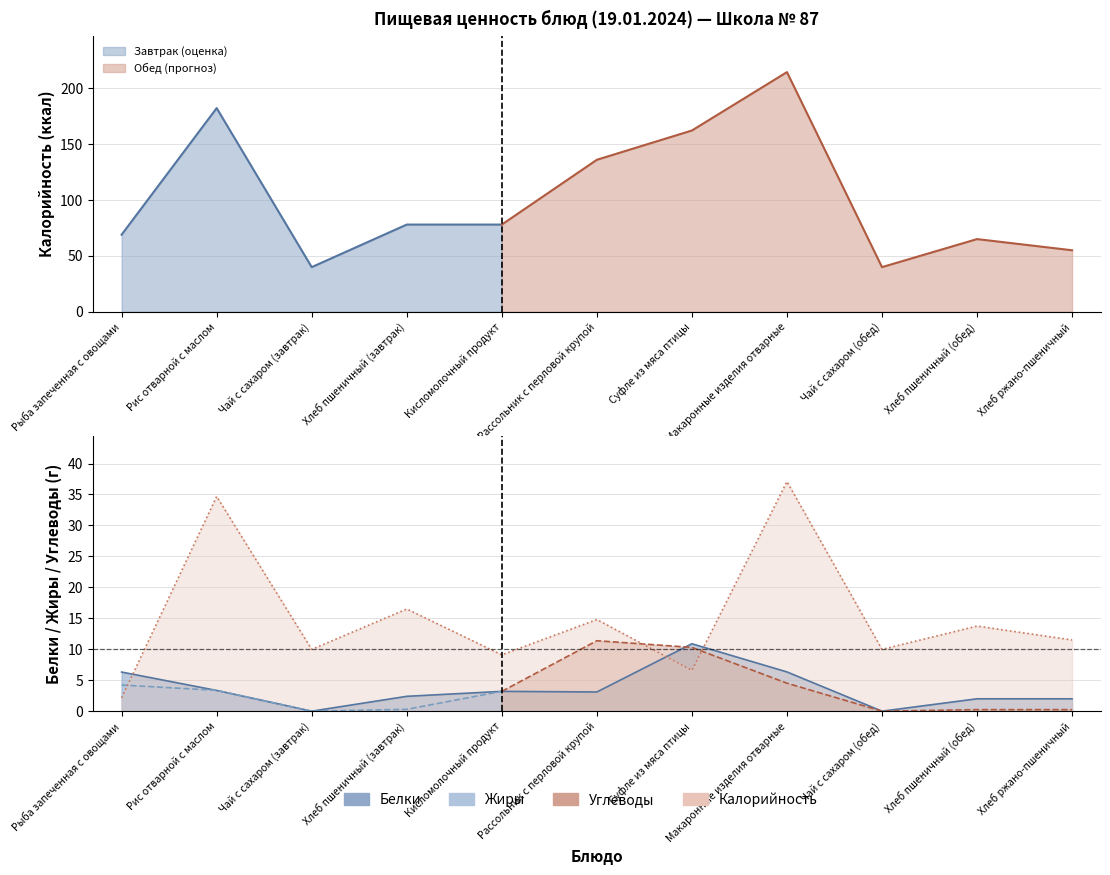

Reading left to right, transcribe all the data shown in this chart.

Калорийность: Рыба запеченная с овощами=69.0	Рис отварной с маслом=182.3	Чай с сахаром (завтрак)=39.9	Хлеб пшеничный (завтрак)=78.0	Кисломолочный продукт=78.0	Рассольник с перловой крупой=136.0	Суфле из мяса птицы=162.2	Макаронные изделия отварные=214.5	Чай с сахаром (обед)=39.9	Хлеб пшеничный (обед)=65.0	Хлеб ржано-пшеничный=55.0
Белки: Рыба запеченная с овощами=6.3	Рис отварной с маслом=3.4	Чай с сахаром (завтрак)=0.0	Хлеб пшеничный (завтрак)=2.4	Кисломолочный продукт=3.2	Рассольник с перловой крупой=3.1	Суфле из мяса птицы=10.9	Макаронные изделия отварные=6.3	Чай с сахаром (обед)=0.0	Хлеб пшеничный (обед)=2.0	Хлеб ржано-пшеничный=2.0
Жиры: Рыба запеченная с овощами=4.2	Рис отварной с маслом=3.4	Чай с сахаром (завтрак)=0.0	Хлеб пшеничный (завтрак)=0.3	Кисломолочный продукт=3.2	Рассольник с перловой крупой=11.4	Суфле из мяса птицы=10.3	Макаронные изделия отварные=4.5	Чай с сахаром (обед)=0.0	Хлеб пшеничный (обед)=0.2	Хлеб ржано-пшеничный=0.2
Углеводы: Рыба запеченная с овощами=2.2	Рис отварной с маслом=34.7	Чай с сахаром (завтрак)=10.0	Хлеб пшеничный (завтрак)=16.5	Кисломолочный продукт=9.1	Рассольник с перловой крупой=14.8	Суфле из мяса птицы=6.6	Макаронные изделия отварные=37.1	Чай с сахаром (обед)=10.0	Хлеб пшеничный (обед)=13.8	Хлеб ржано-пшеничный=11.5